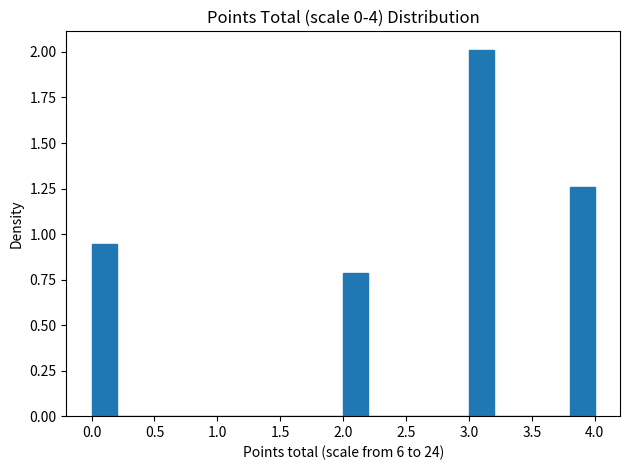

Reading left to right, transcribe this chart: for each bar, give the range it covers on the x-axis and its height. The values are not printed on the chart, so give them approximately, as read against the axis.

0.0 to 0.2: 0.95
0.2 to 0.4: 0
0.4 to 0.6: 0
0.6 to 0.8: 0
0.8 to 1.0: 0
1.0 to 1.2: 0
1.2 to 1.4: 0
1.4 to 1.6: 0
1.6 to 1.8: 0
1.8 to 2.0: 0
2.0 to 2.2: 0.80
2.2 to 2.4: 0
2.4 to 2.6: 0
2.6 to 2.8: 0
2.8 to 3.0: 0
3.0 to 3.2: 2.00
3.2 to 3.4: 0
3.4 to 3.6: 0
3.6 to 3.8: 0
3.8 to 4.0: 1.25